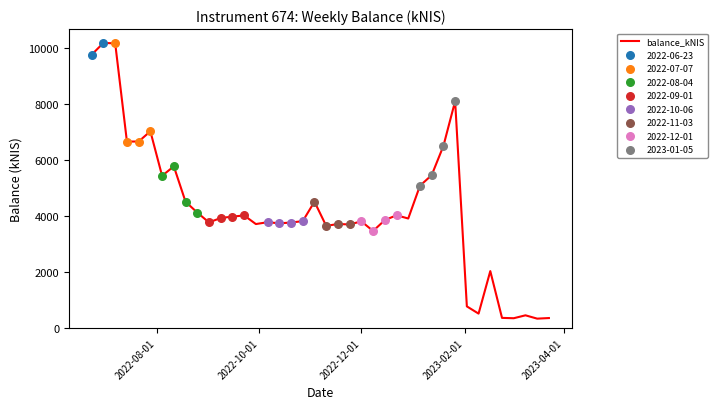

What is the maximum value shown in the chart?

10196.4